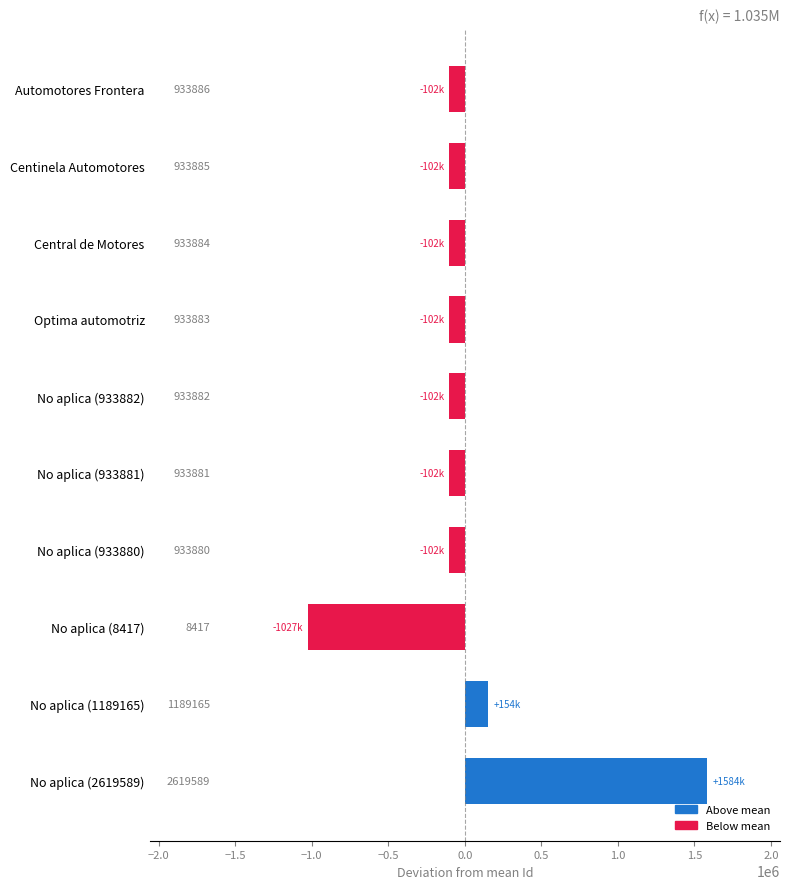

How many bars are there in total?

10